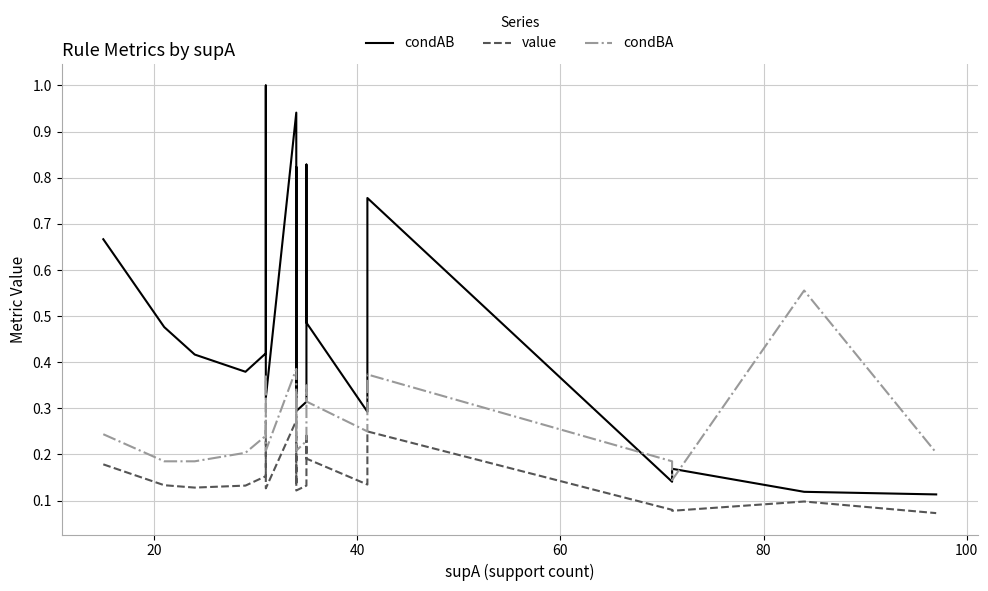

What is the difference between the maximum and minimum values in the condAB series?

0.9